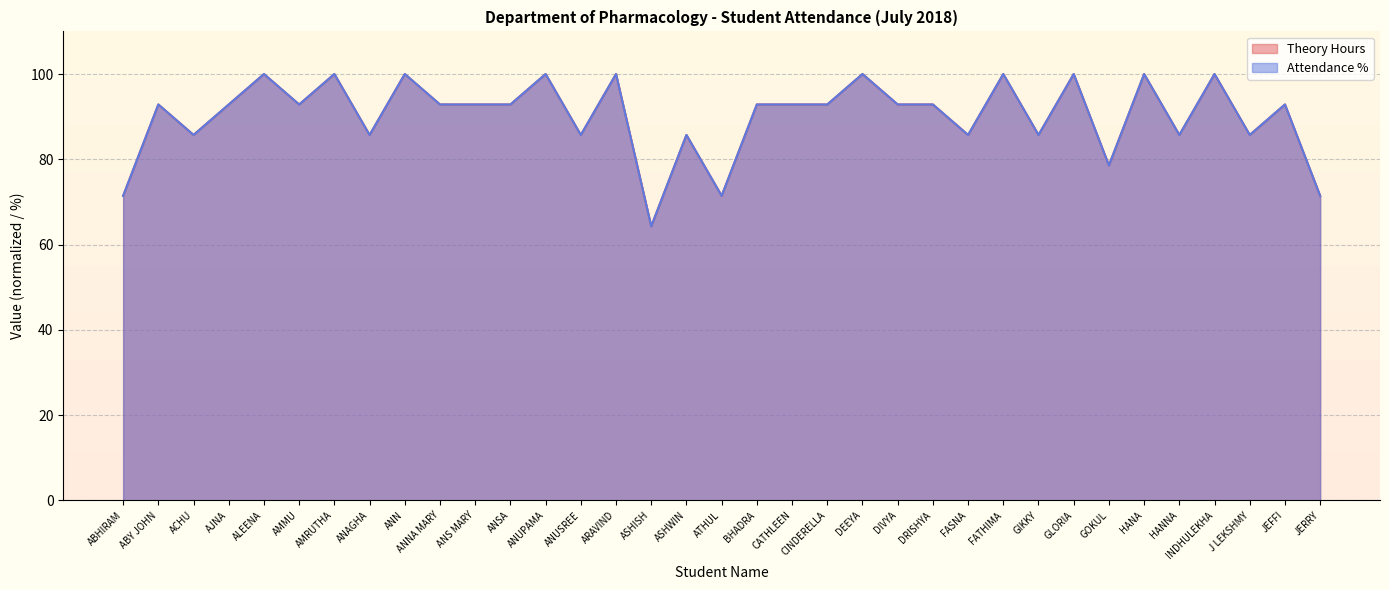

What is the sum of all Attendance % values?

3157.2